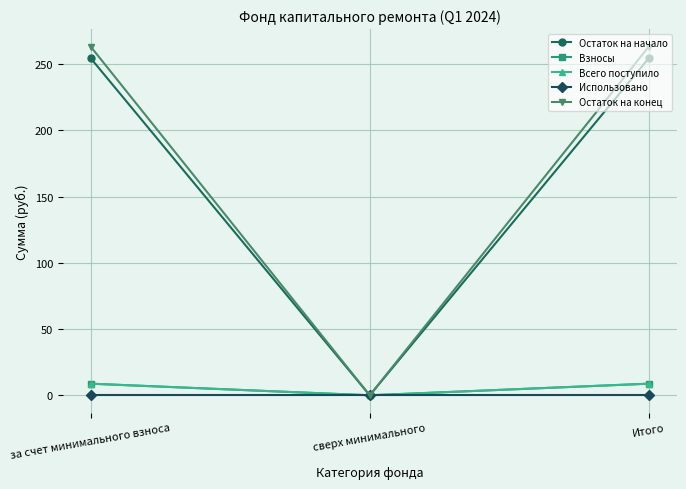

Is this an area chart (filled region under the line)?

No